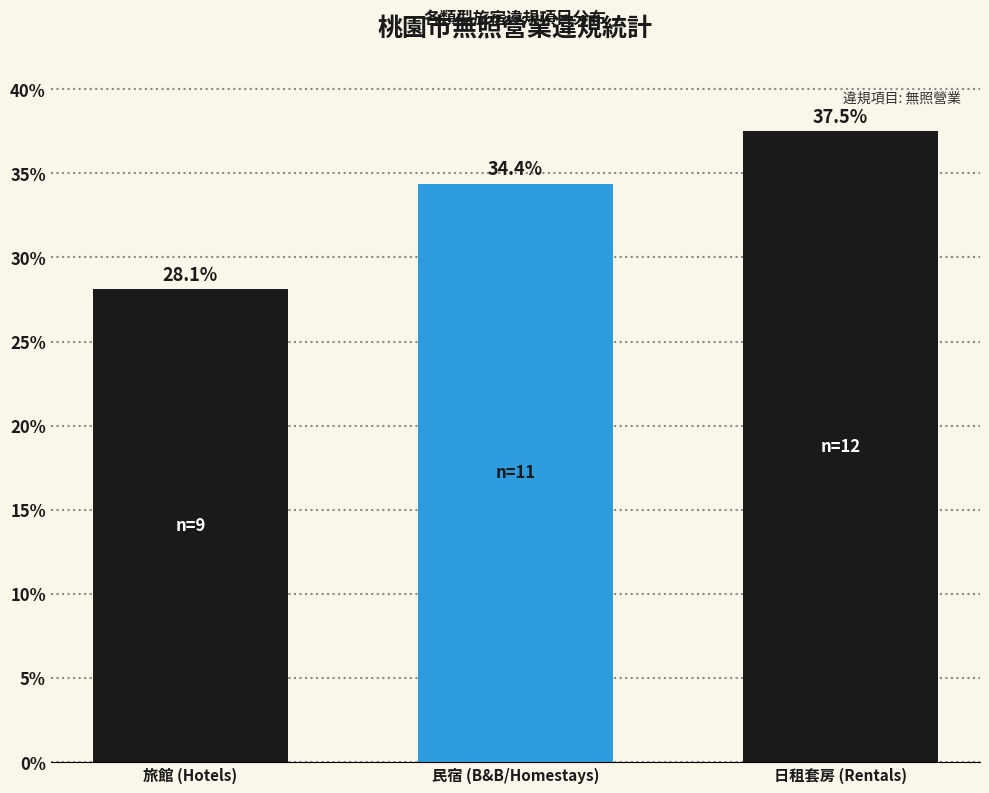

Reading left to right, transcribe all the data shown in this chart.

旅館 (Hotels)=28.1	民宿 (B&B/Homestays)=34.4	日租套房 (Rentals)=37.5